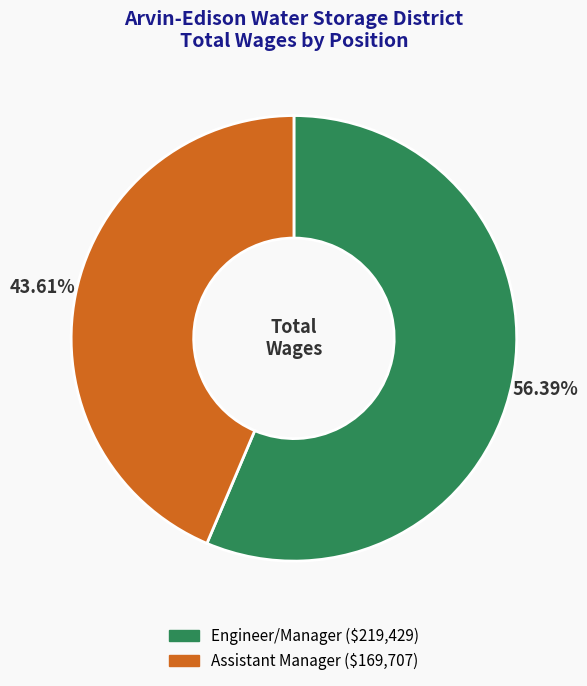

Between Assistant Manager and Engineer/Manager, which is larger?

Engineer/Manager